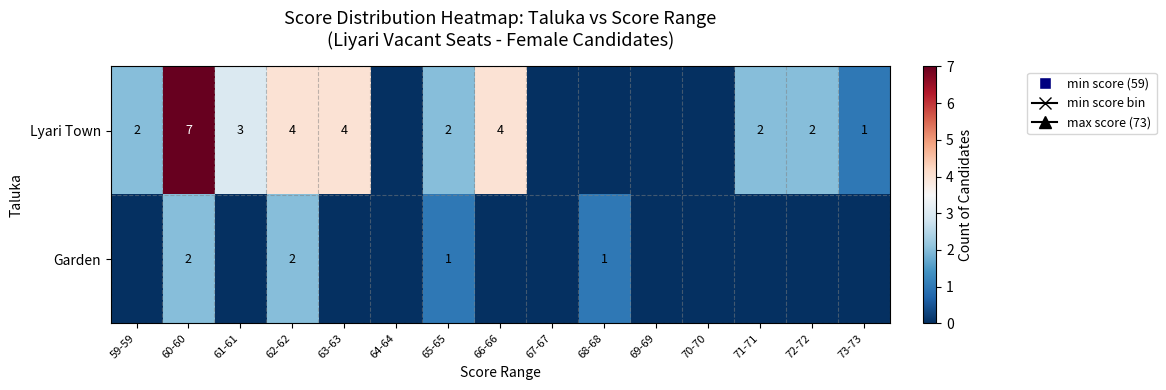

What is the sum of the Lyari Town values at 61-61 and 63-63?

7